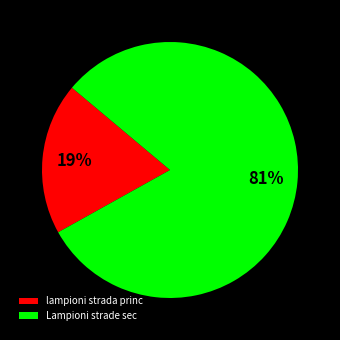

What percentage is the Lampioni strade sec slice, to the nearest percent?

81%